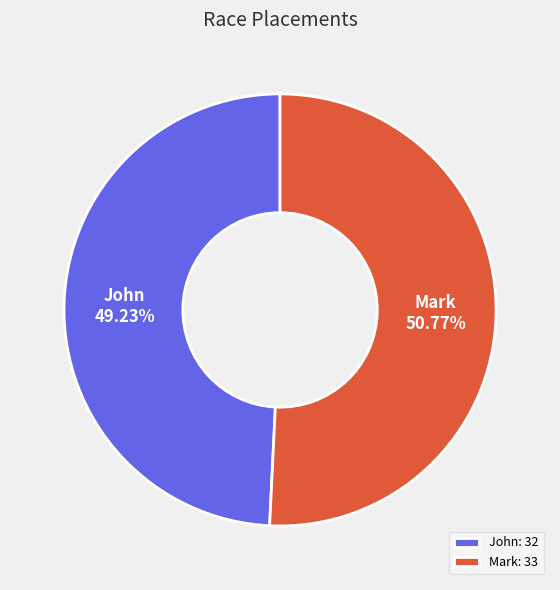

Is it true that Mark is 51% of the pie?

True